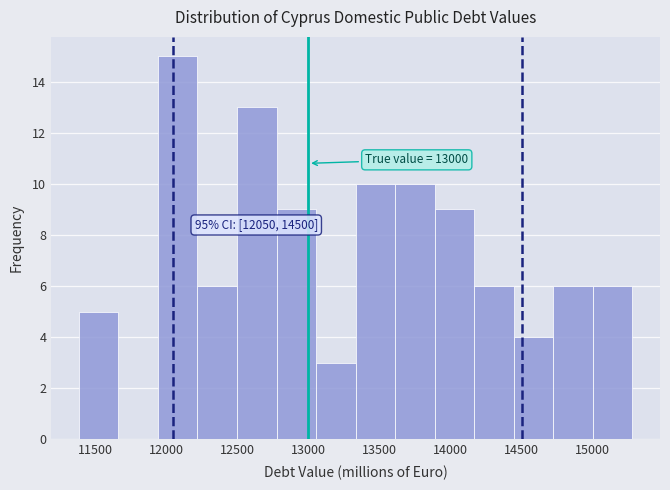

Which range on the x-axis has the tallest bar?

11950 to 12200